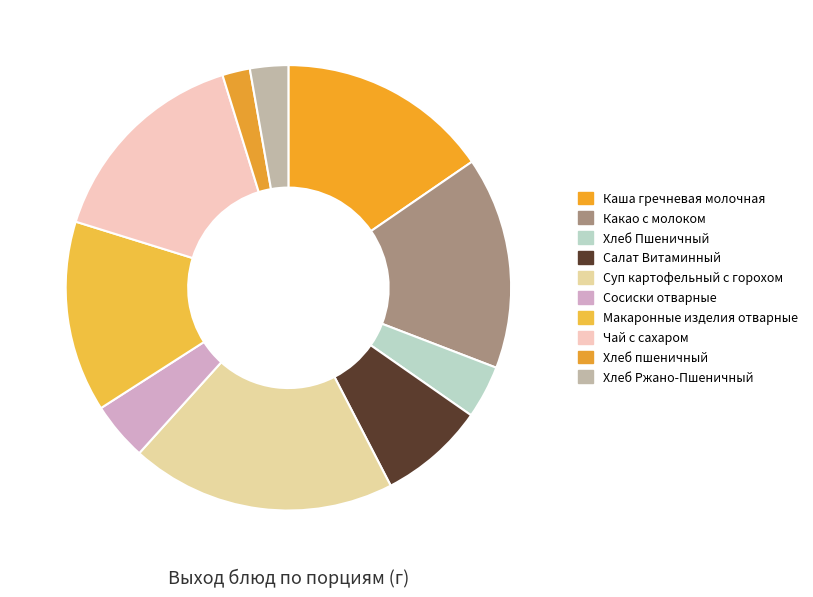

How many segments does this pie chart have?

10